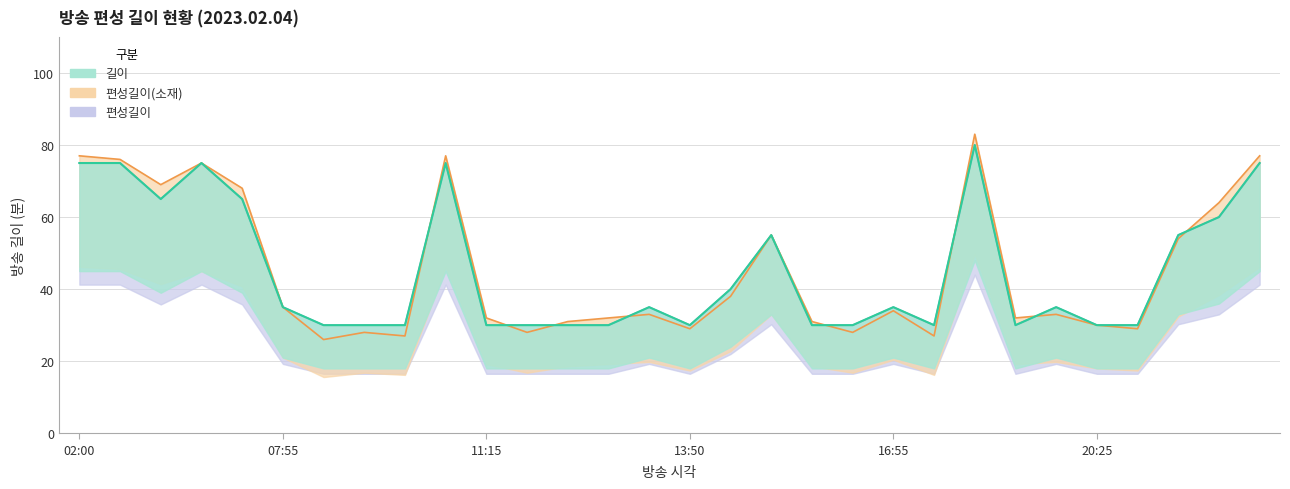

What is the label of the 11th point from the left?

11:15